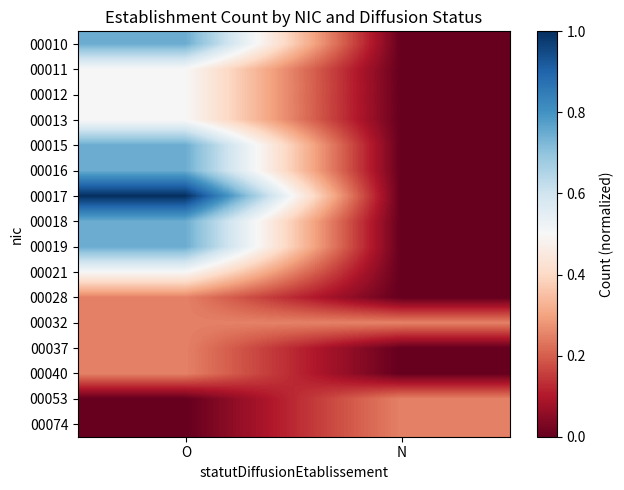

Between O and N, which is larger?

O